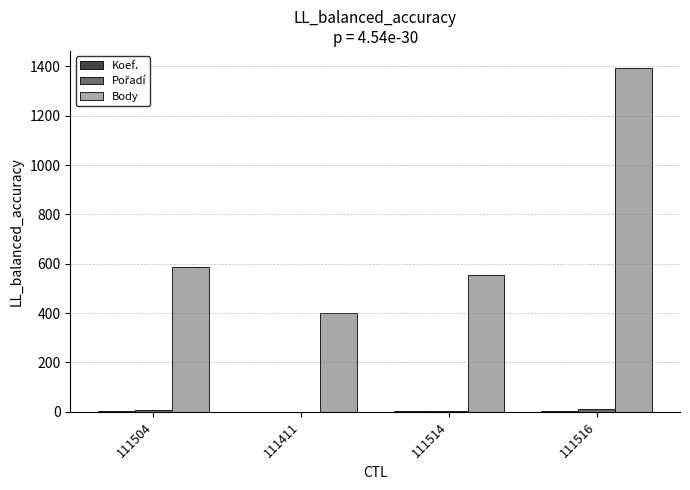

The value of Body at 111411 is 193. True or false?

False